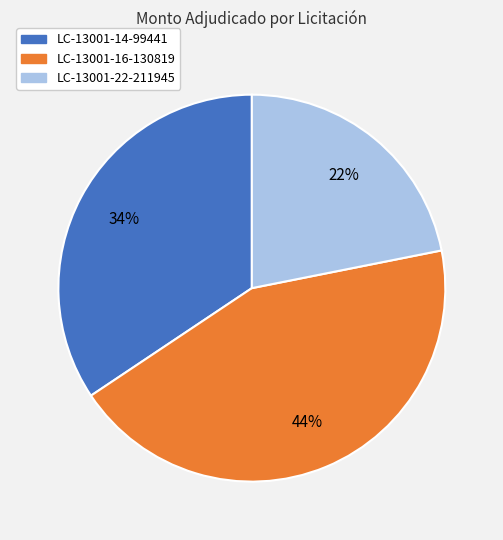

What percentage is the LC-13001-16-130819 slice, to the nearest percent?

44%